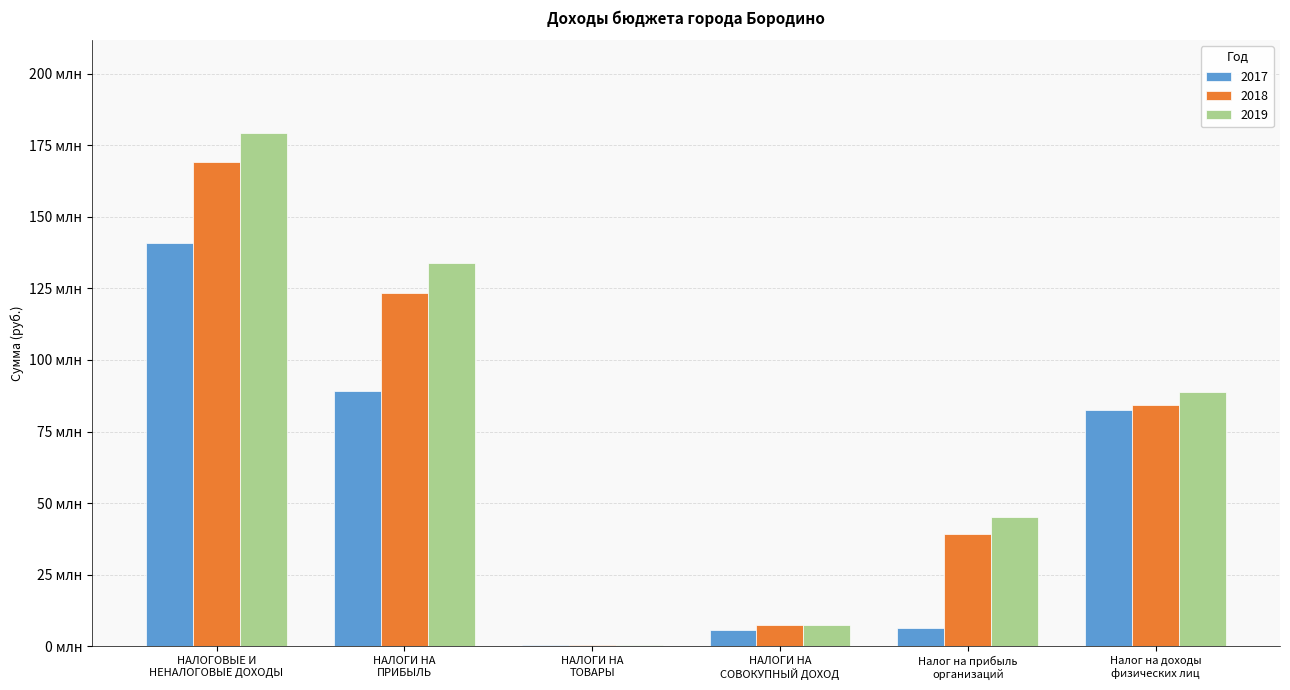

At how many categories does at least one series exceed 114264421?

2